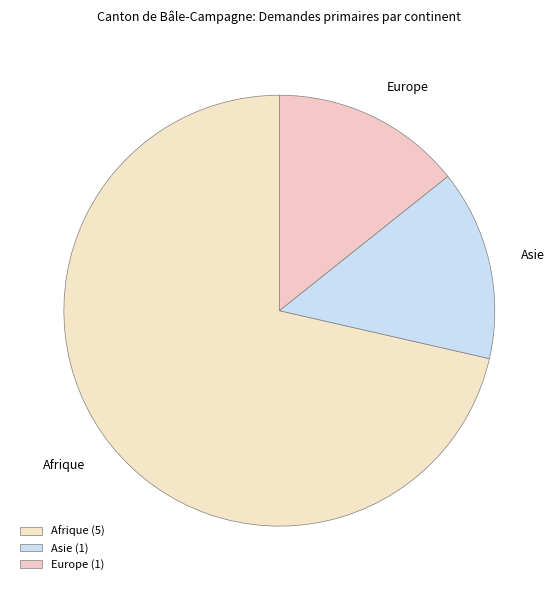

Which slice represents more than half of the pie?

Afrique